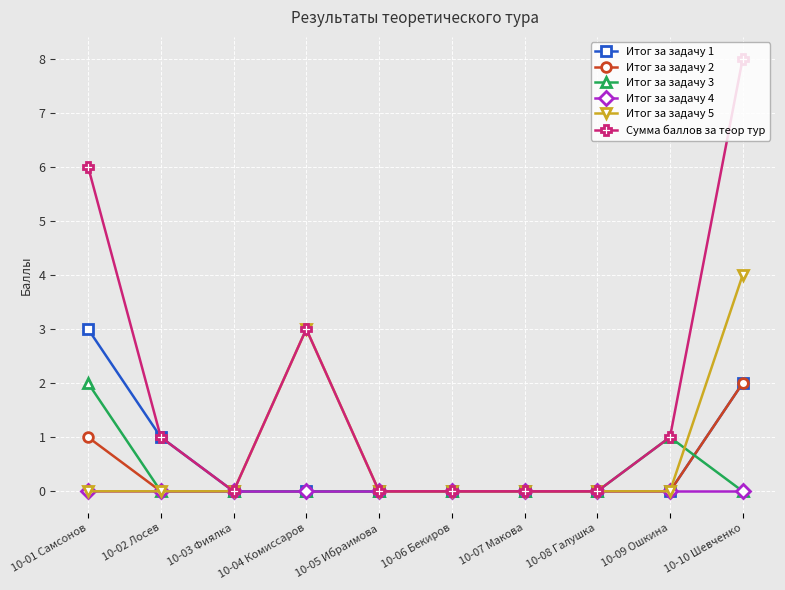

What is the difference between the highest and lowest values at 10-01 Самсонов?

6